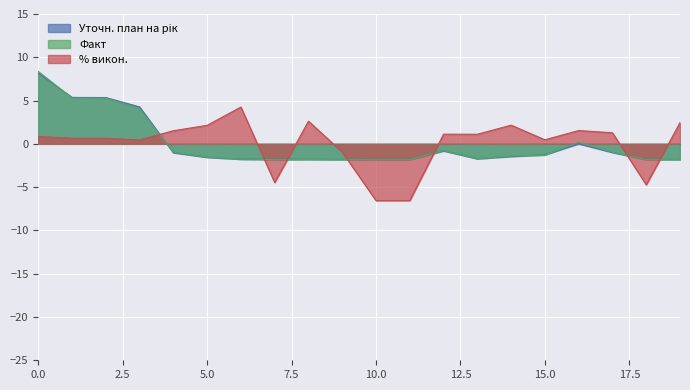

What is the highest value of the Факт series?

8.4